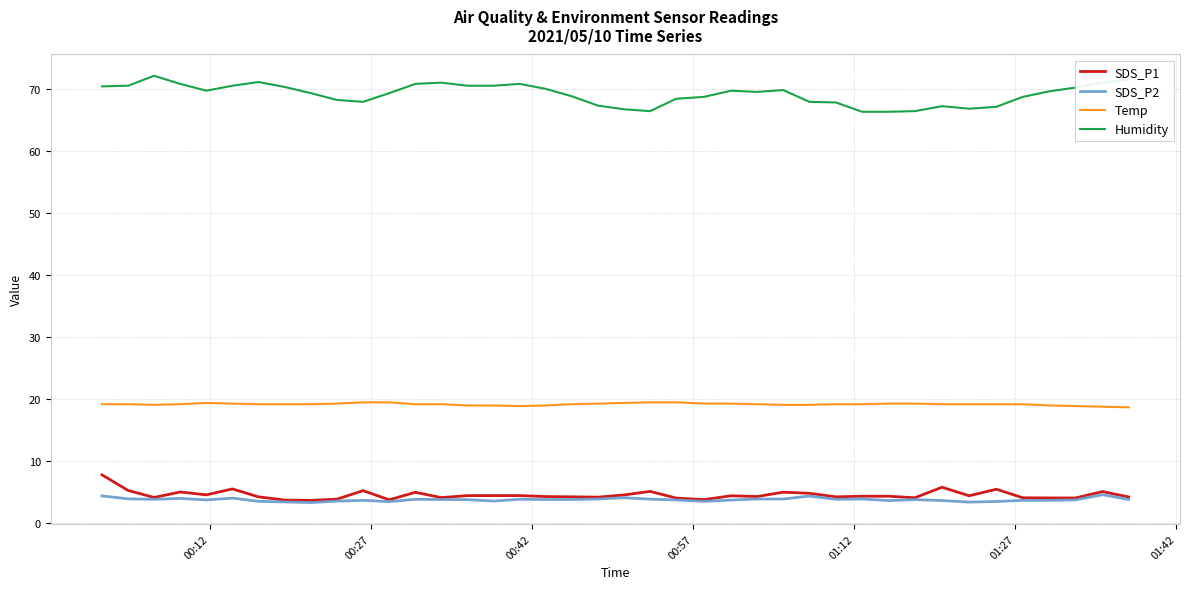

Which series has the widest spread of values?

Humidity